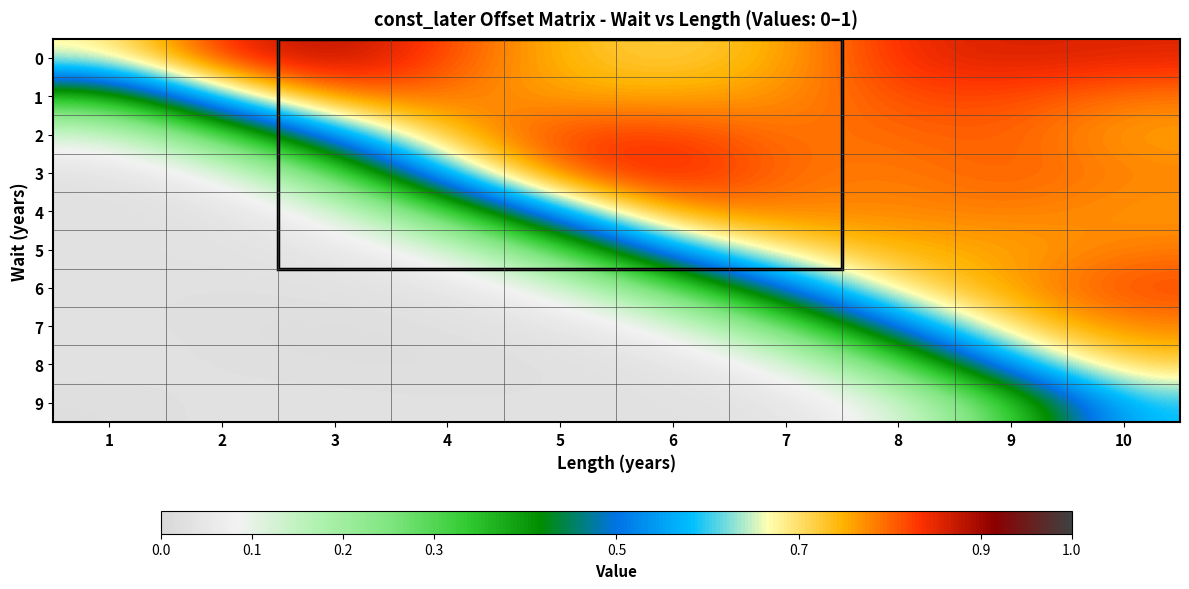

Reading left to right, extract all data points from this chart.

0: 1=0.7	2=0.8	3=0.9	4=0.8	5=0.7	6=0.7	7=0.8	8=0.8	9=0.9	10=0.9
1: 1=0.4	2=0.6	3=0.8	4=0.8	5=0.8	6=0.8	7=0.8	8=0.8	9=0.8	10=0.8
2: 1=0.1	2=0.3	3=0.6	4=0.8	5=0.8	6=0.8	7=0.8	8=0.8	9=0.8	10=0.8
3: 1=0.0	2=0.1	3=0.3	4=0.6	5=0.8	6=0.9	7=0.8	8=0.8	9=0.8	10=0.8
4: 1=0.0	2=0.0	3=0.1	4=0.3	5=0.6	6=0.8	7=0.8	8=0.8	9=0.8	10=0.8
5: 1=0.0	2=0.0	3=0.0	4=0.1	5=0.3	6=0.6	7=0.7	8=0.7	9=0.8	10=0.8
6: 1=0.0	2=0.0	3=0.0	4=0.0	5=0.1	6=0.3	7=0.5	8=0.7	9=0.8	10=0.8
7: 1=0.0	2=0.0	3=0.0	4=0.0	5=0.0	6=0.1	7=0.3	8=0.5	9=0.7	10=0.8
8: 1=0.0	2=0.0	3=0.0	4=0.0	5=0.0	6=0.0	7=0.1	8=0.3	9=0.6	10=0.7
9: 1=0.0	2=0.0	3=0.0	4=0.0	5=0.0	6=0.0	7=0.0	8=0.1	9=0.3	10=0.6